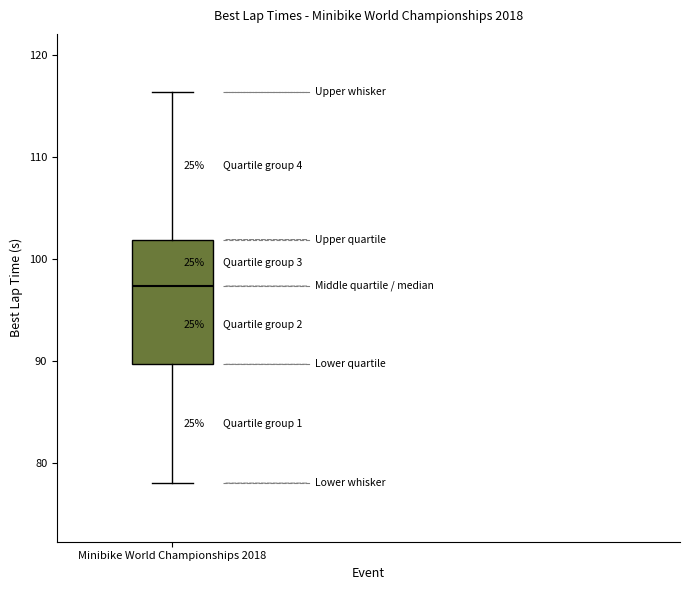

Read this box plot against the y-axis: the position of the median line, the range covered by the box, and the ends of both whiskers. The values are not printed on the chart, so give them approximately, as read against the axis.

median 97, box 90 to 102, whiskers 78 to 116